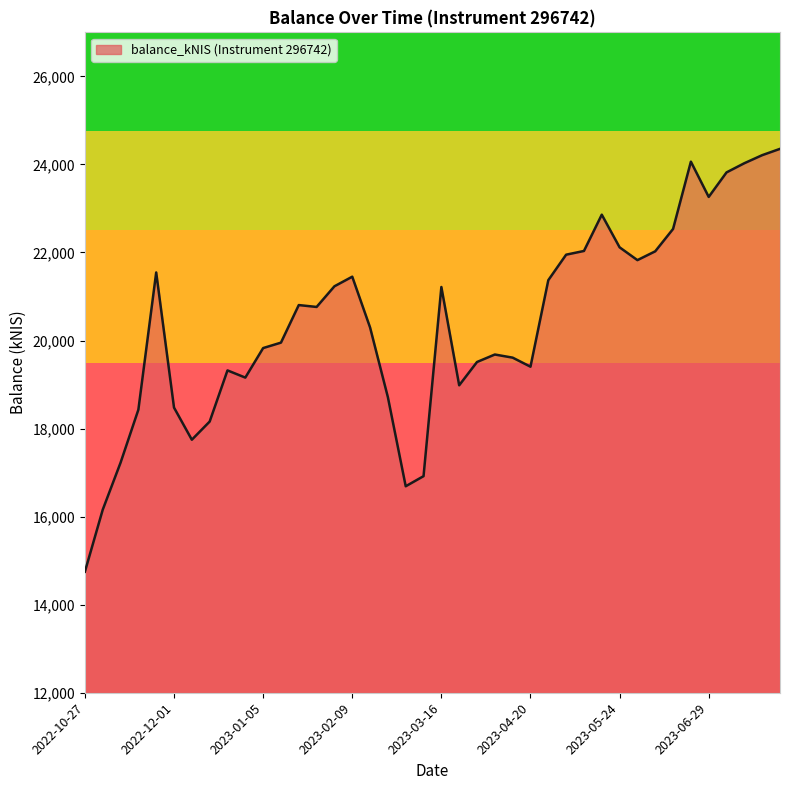

What is the difference between the maximum and minimum values?

9604.9